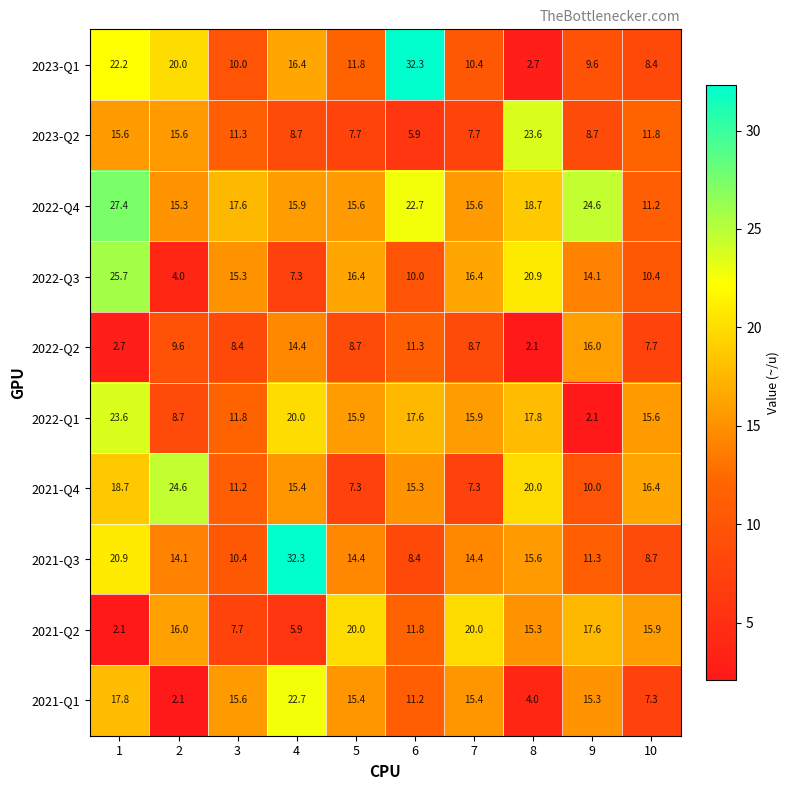

What is the sum of all 2021-Q3 values?

150.5